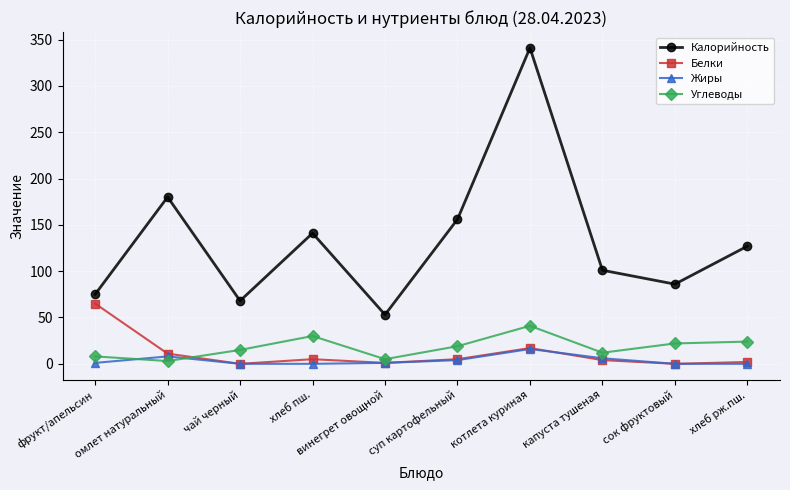

Which series has the largest range (max minus min)?

Калорийность